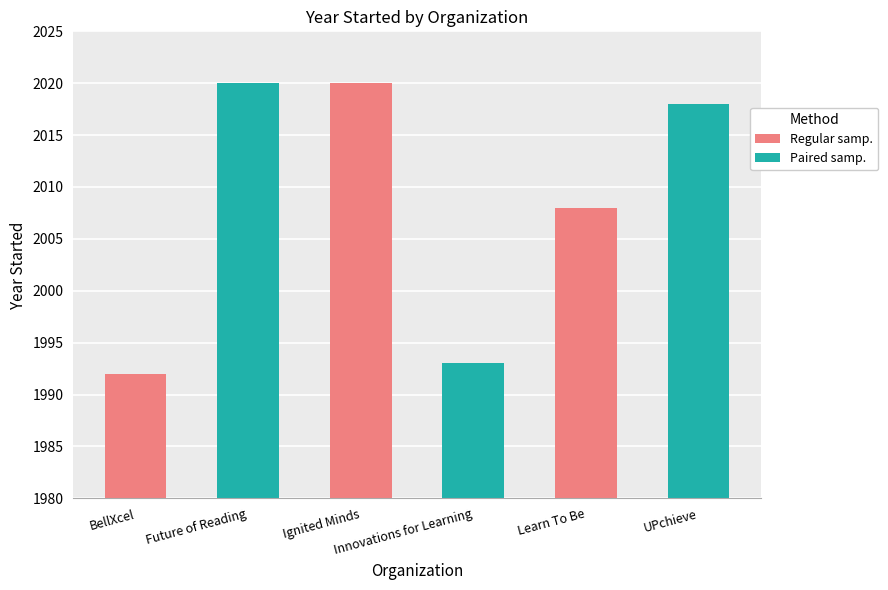

How many data points does each series have?

6